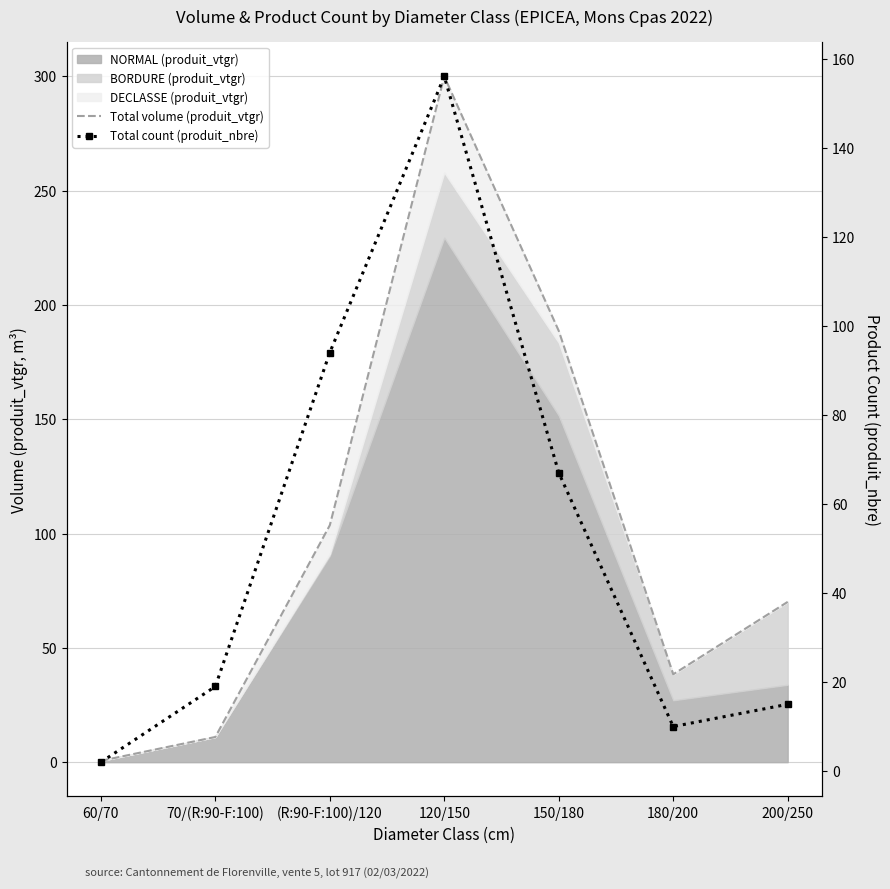

Which series changed the most between 60/70 and 180/200?

Total volume (produit_vtgr)